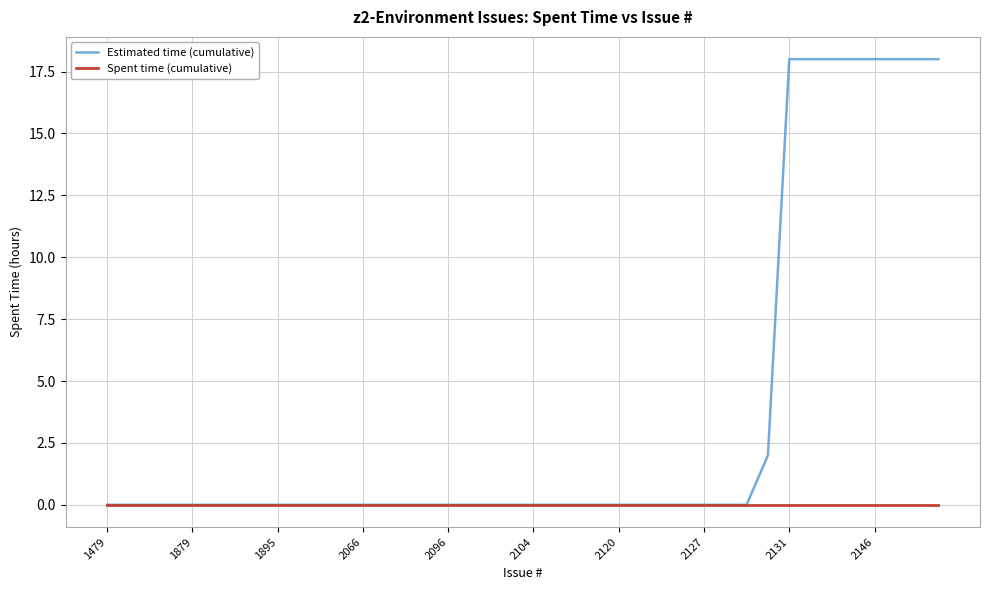

Which series has the largest range (max minus min)?

Estimated time (cumulative)